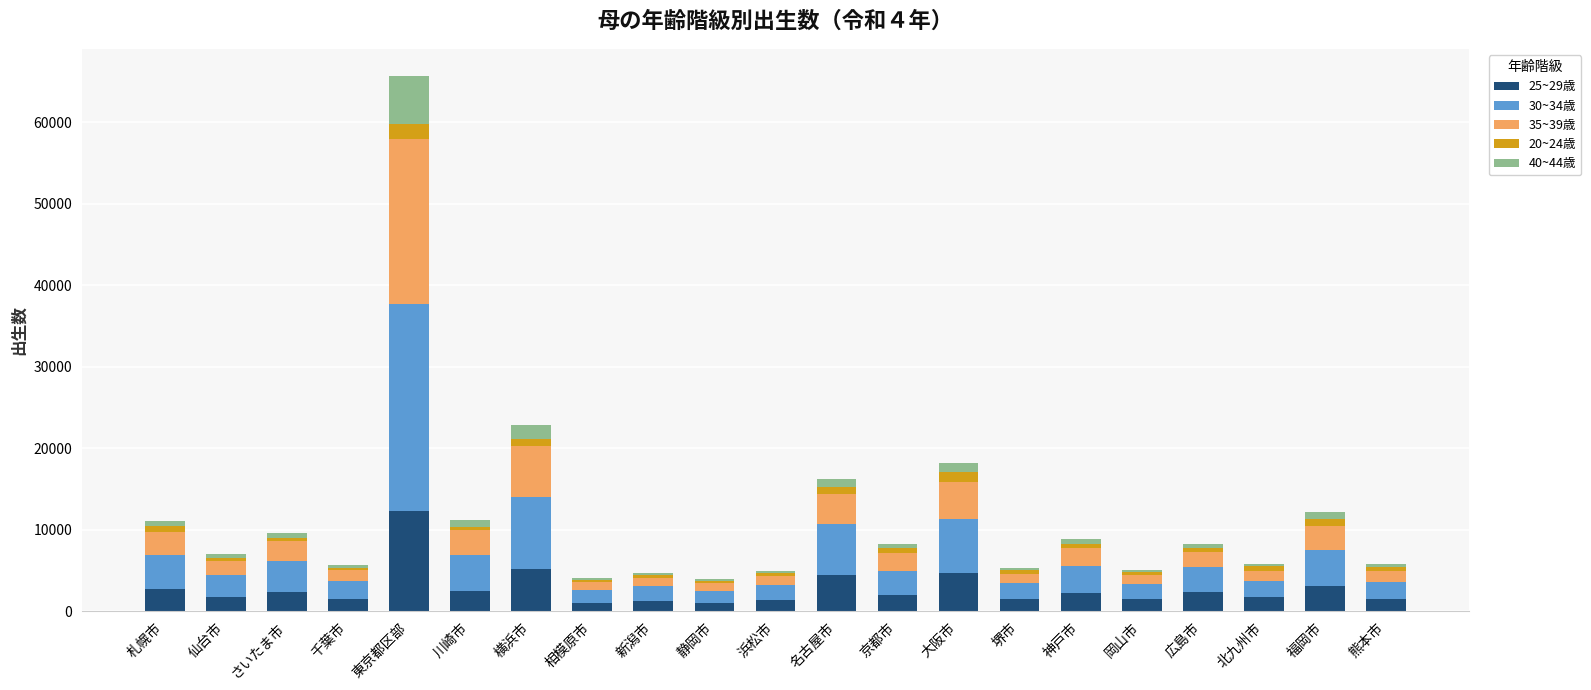

At which label does 25~29歳 reach its peak?

東京都区部